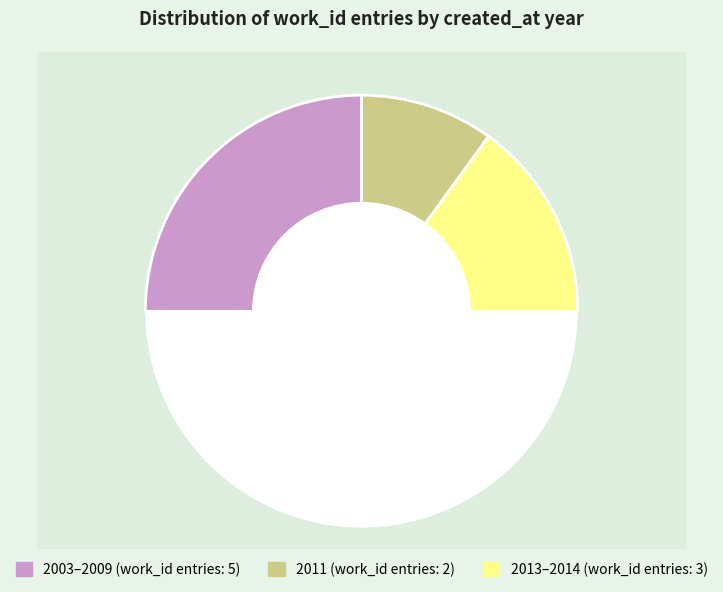

The 2006-12-11 slice represents 1% of the pie. True or false?

False